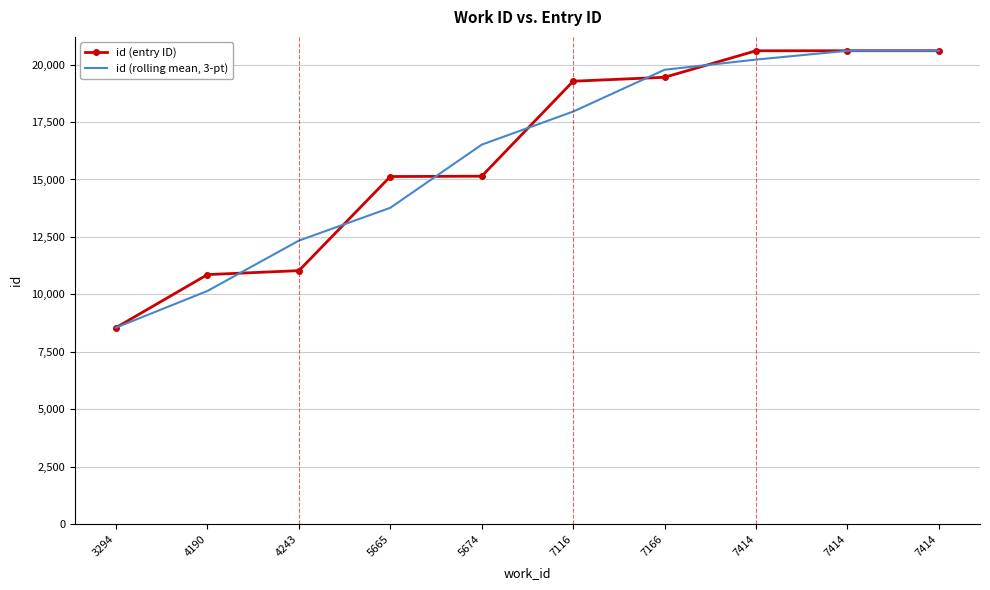

What is the total value across all series at 3294?

17116.0